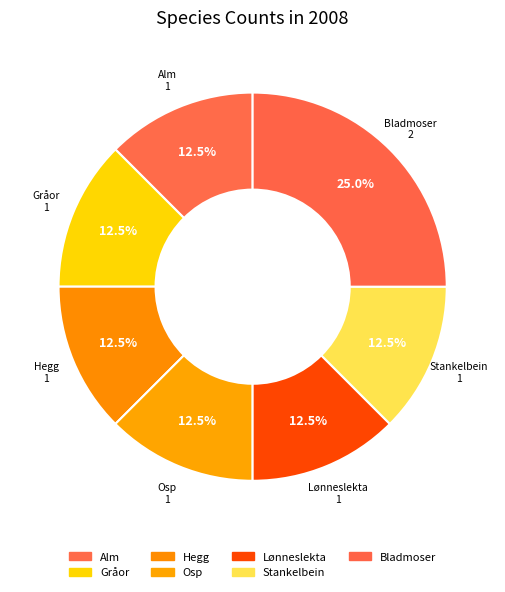

What percentage is NOT represented by Gråor?

87.5%